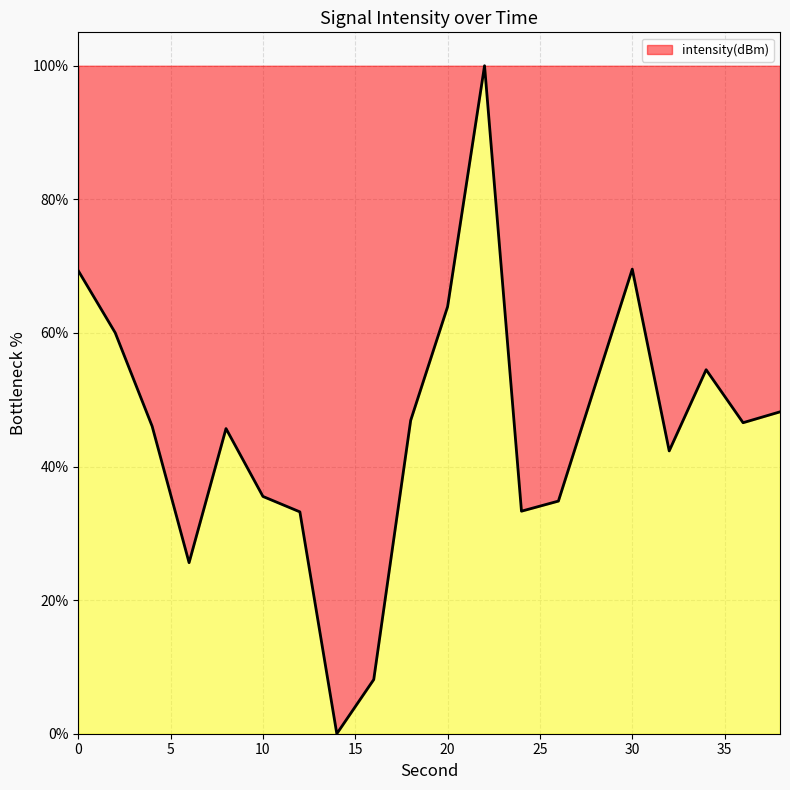

What is the difference between the maximum and minimum values?

100.0